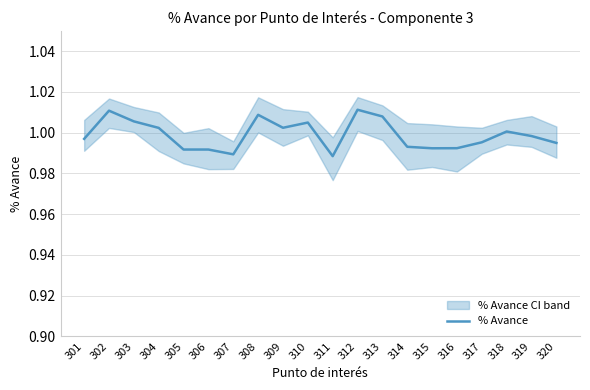

Which label corresponds to the largest value in the chart?

312